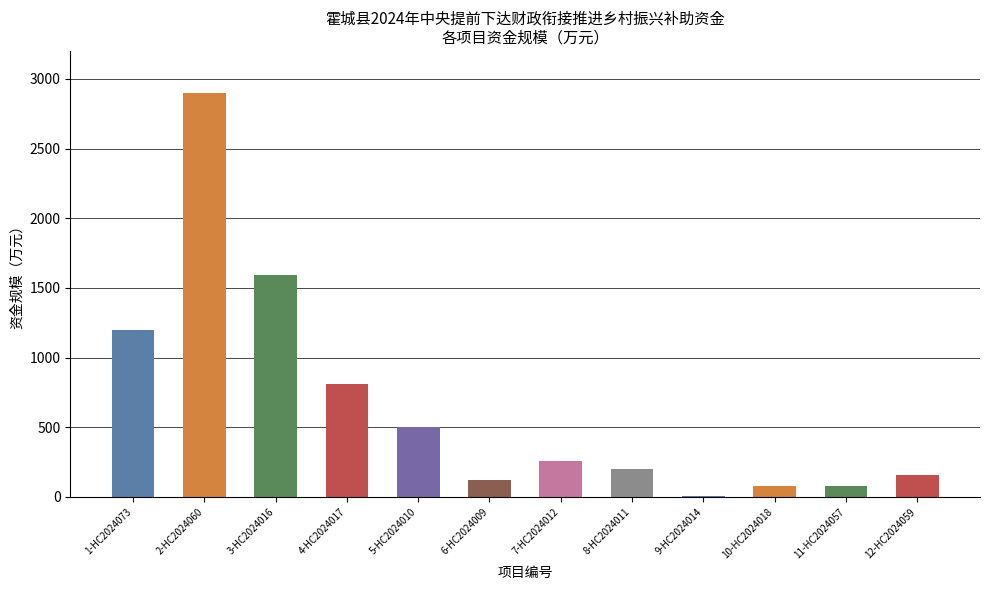

How many bars are there in total?

12